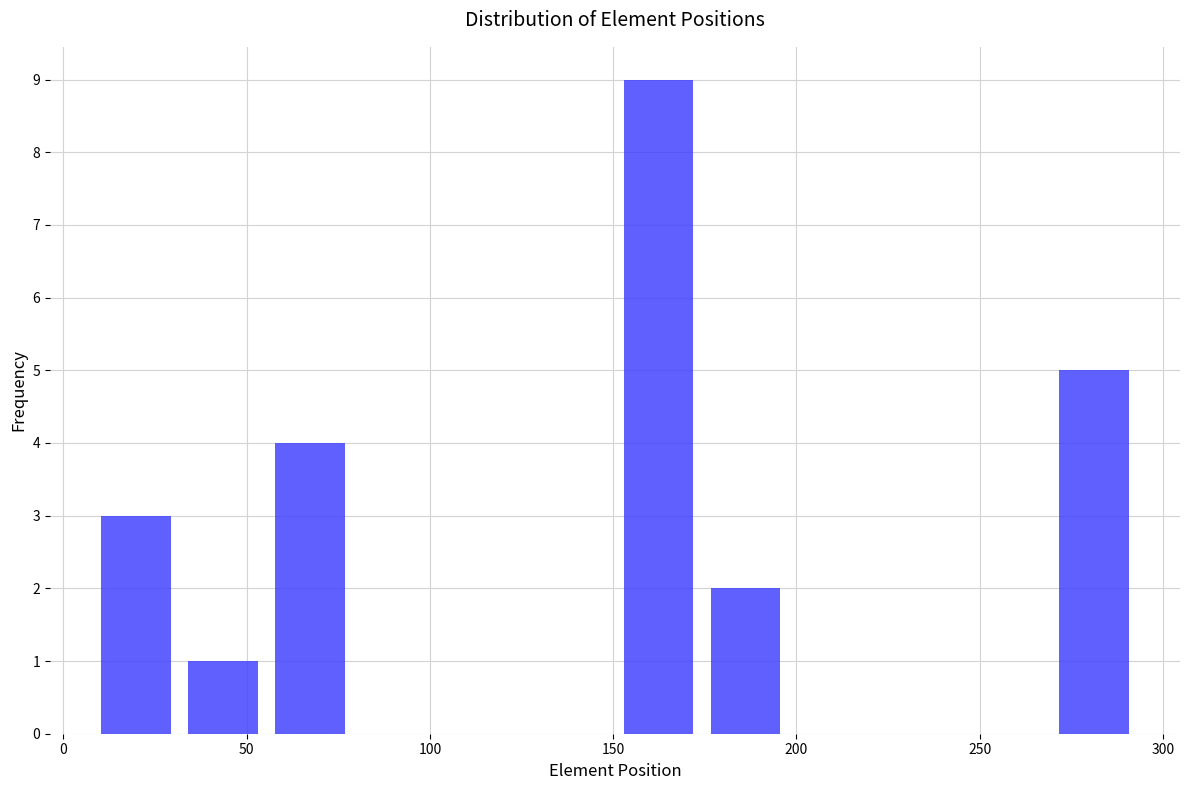

Reading left to right, list every bar in this chart as the range it spans on the x-axis followed by its height. Neither the bar edges nor the heights are printed on the chart, so give them approximately, as read against the axes.

10 to 30: 3
30 to 55: 1
55 to 80: 4
80 to 105: 0
105 to 125: 0
125 to 150: 0
150 to 175: 9
175 to 200: 2
200 to 220: 0
220 to 245: 0
245 to 270: 0
270 to 295: 5